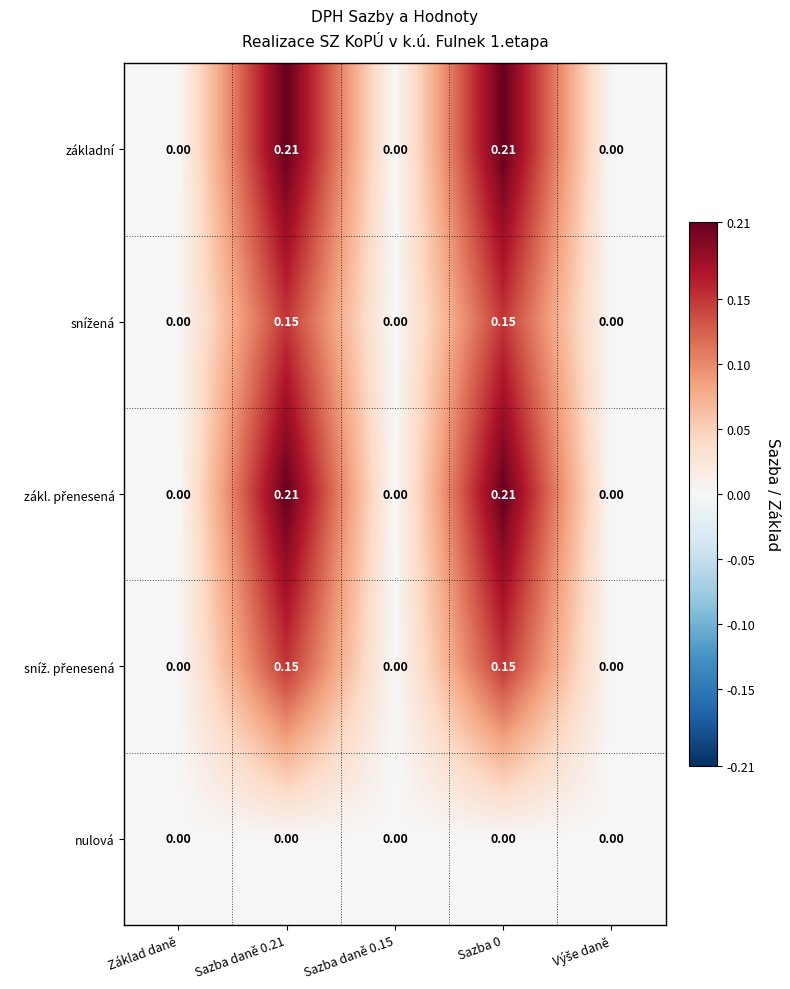

How many series are shown in this chart?

5